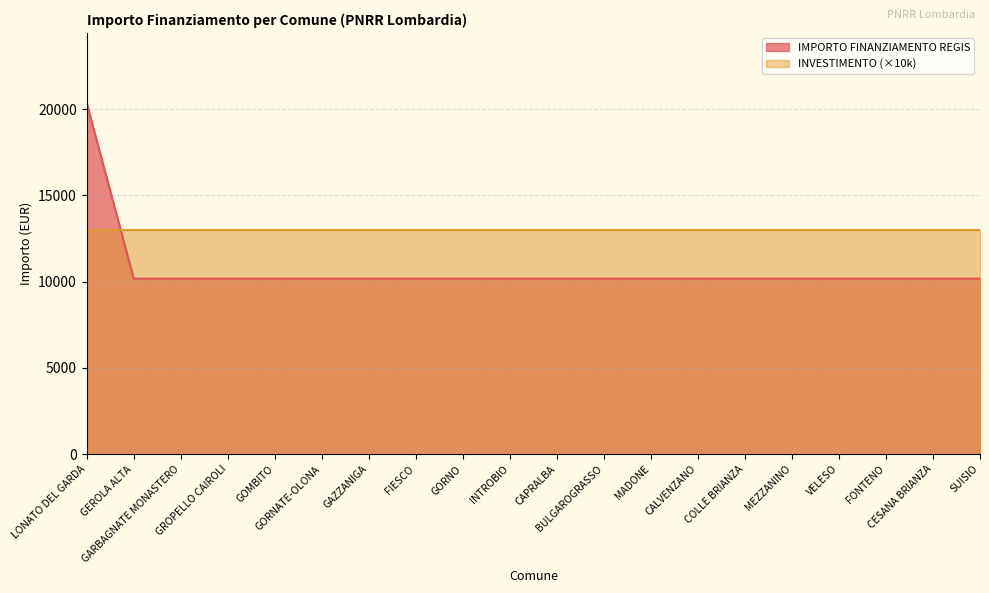

Rank the categories by value from highest to lowest.

LONATO DEL GARDA, GEROLA ALTA, GARBAGNATE MONASTERO, GROPELLO CAIROLI, GOMBITO, GORNATE-OLONA, GAZZANIGA, FIESCO, GORNO, INTROBIO, CAPRALBA, BULGAROGRASSO, MADONE, CALVENZANO, COLLE BRIANZA, MEZZANINO, VELESO, FONTENO, CESANA BRIANZA, SUISIO